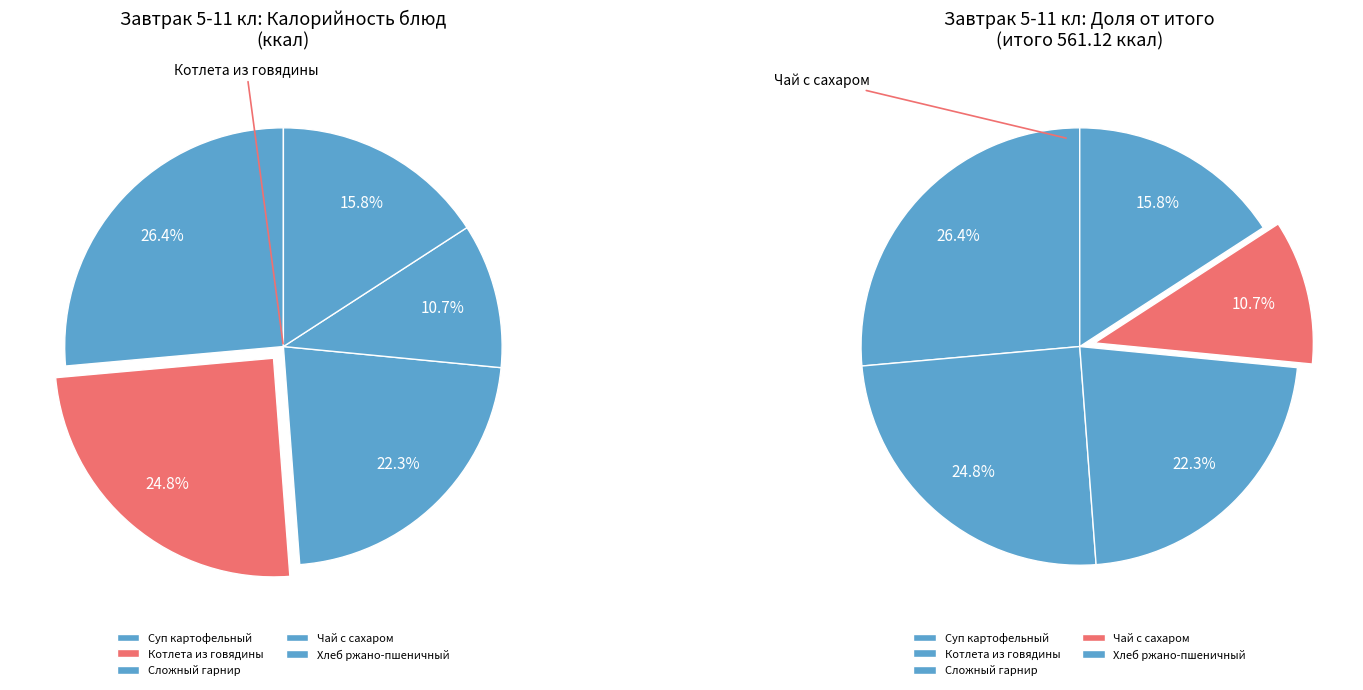

How many slices are in this pie chart?

5